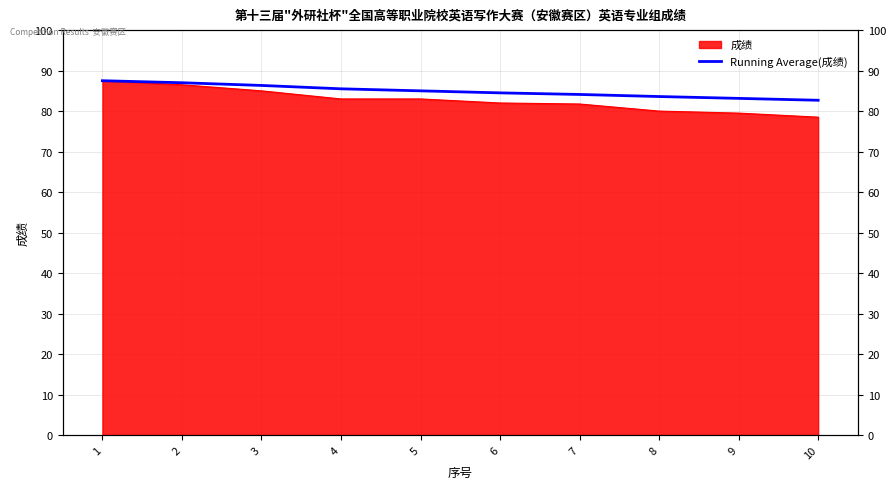

What is the value of the 6th point from the left?

84.5